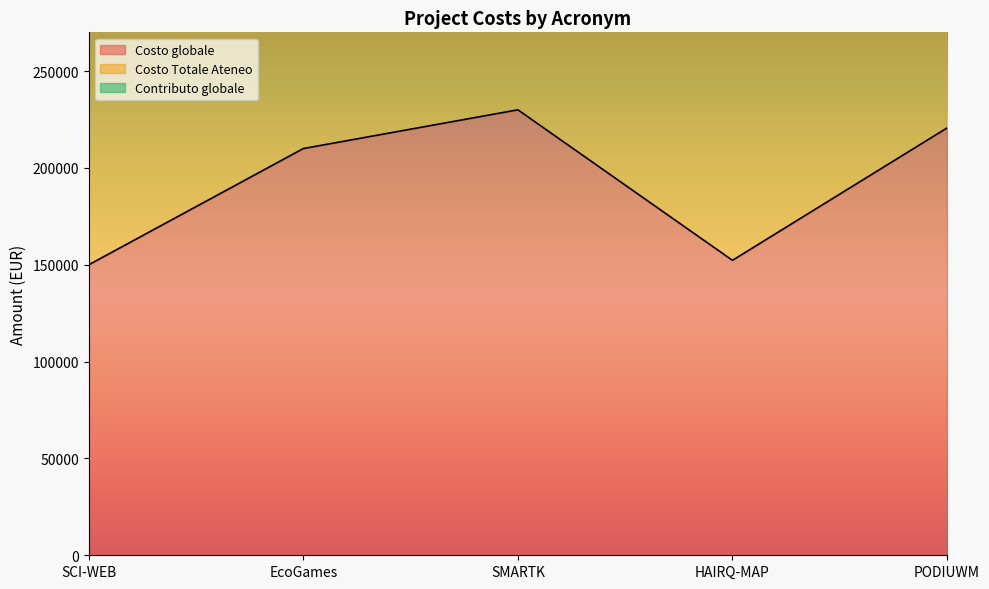

In Costo Totale Ateneo, how many points are higher than both neighbors (excluding endpoints)?

1